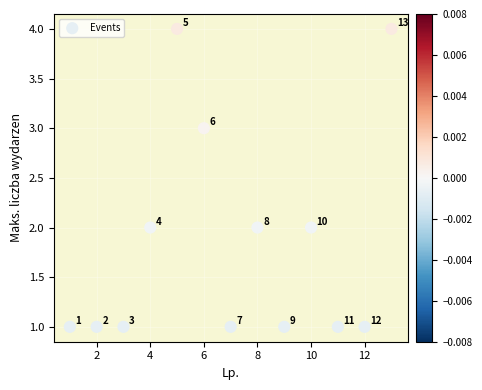

What is the range of Y values (max minus min)?

3